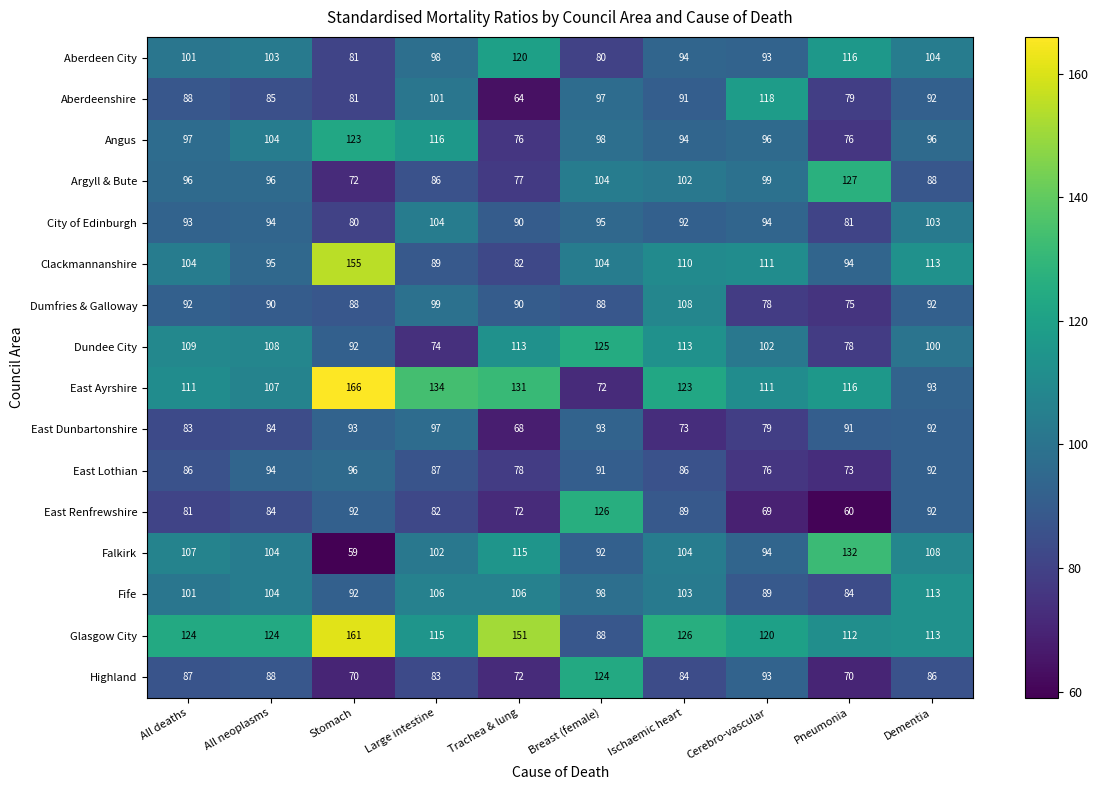

Between Ischaemic heart and Pneumonia, which series saw the biggest shift?

Dundee City